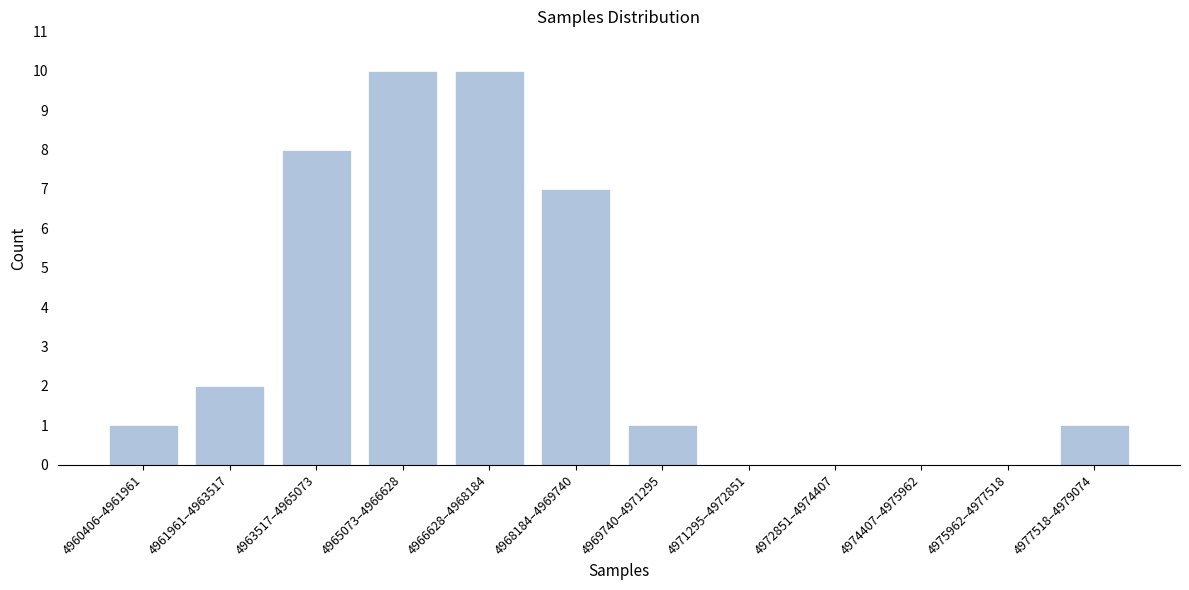

Reading left to right, what are all the values shown in this chart?

4960406–4961961=1	4961961–4963517=2	4963517–4965073=8	4965073–4966628=10	4966628–4968184=10	4968184–4969740=7	4969740–4971295=1	4971295–4972851=0	4972851–4974407=0	4974407–4975962=0	4975962–4977518=0	4977518–4979074=1